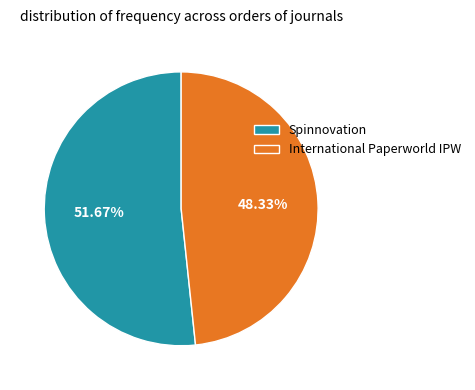

Which category accounts for the majority?

Spinnovation